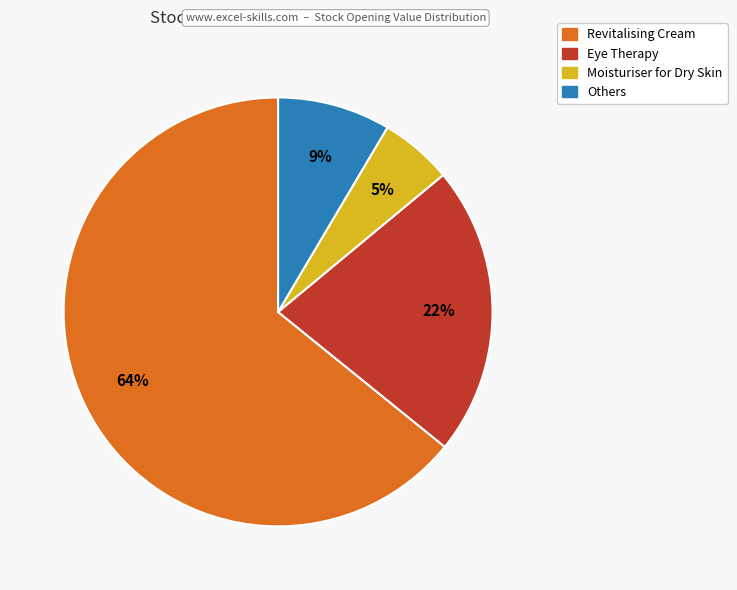

To the nearest percent, what is the difference between the largest and smallest slice percentages?

59%